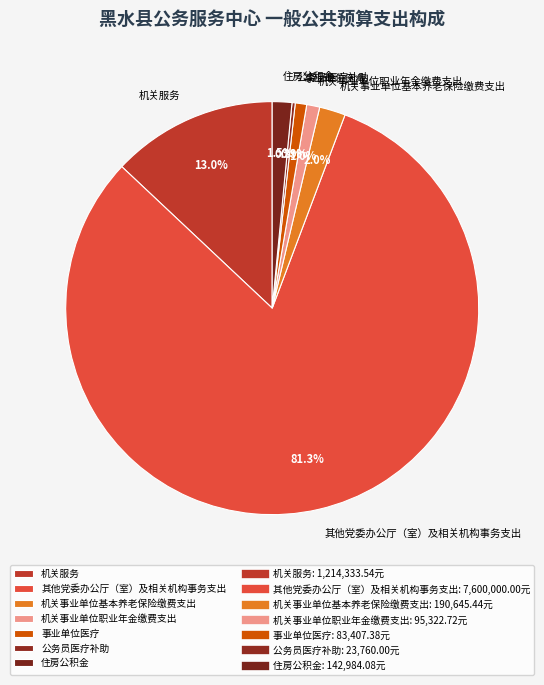

Which has a higher value, 其他党委办公厅（室）及相关机构事务支出 or 机关事业单位基本养老保险缴费支出?

其他党委办公厅（室）及相关机构事务支出